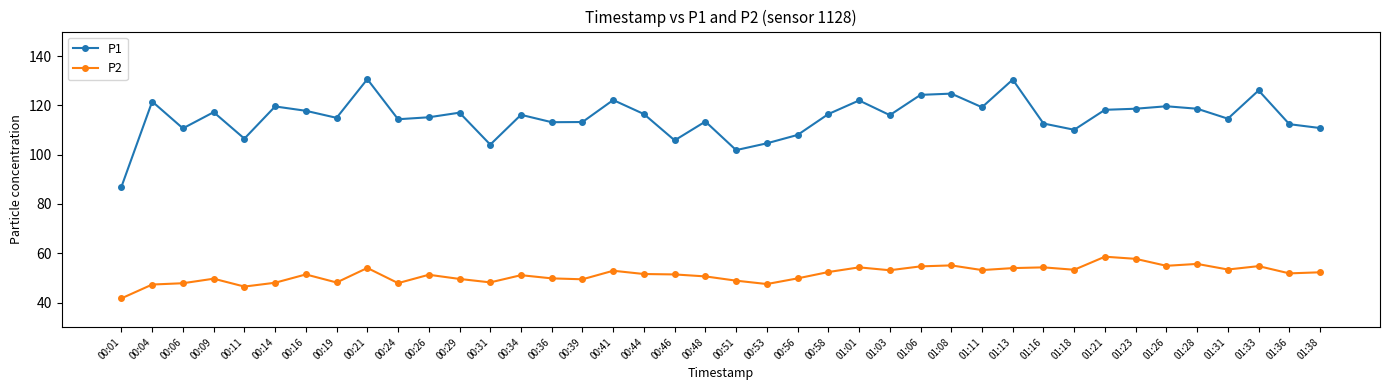

What is the average value of the P2 series?

51.4